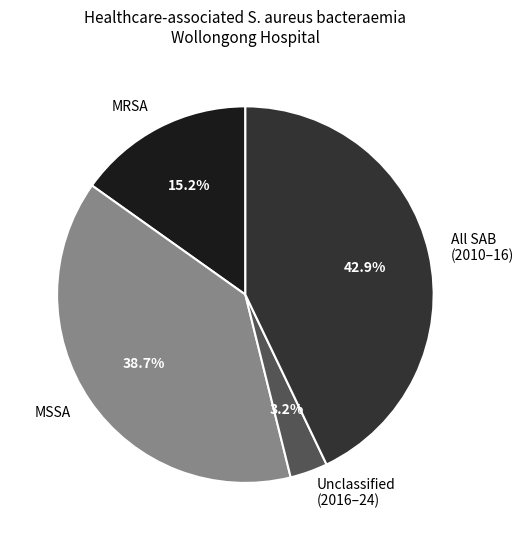

Which category has the biggest portion of the pie?

All SAB (2010–16)